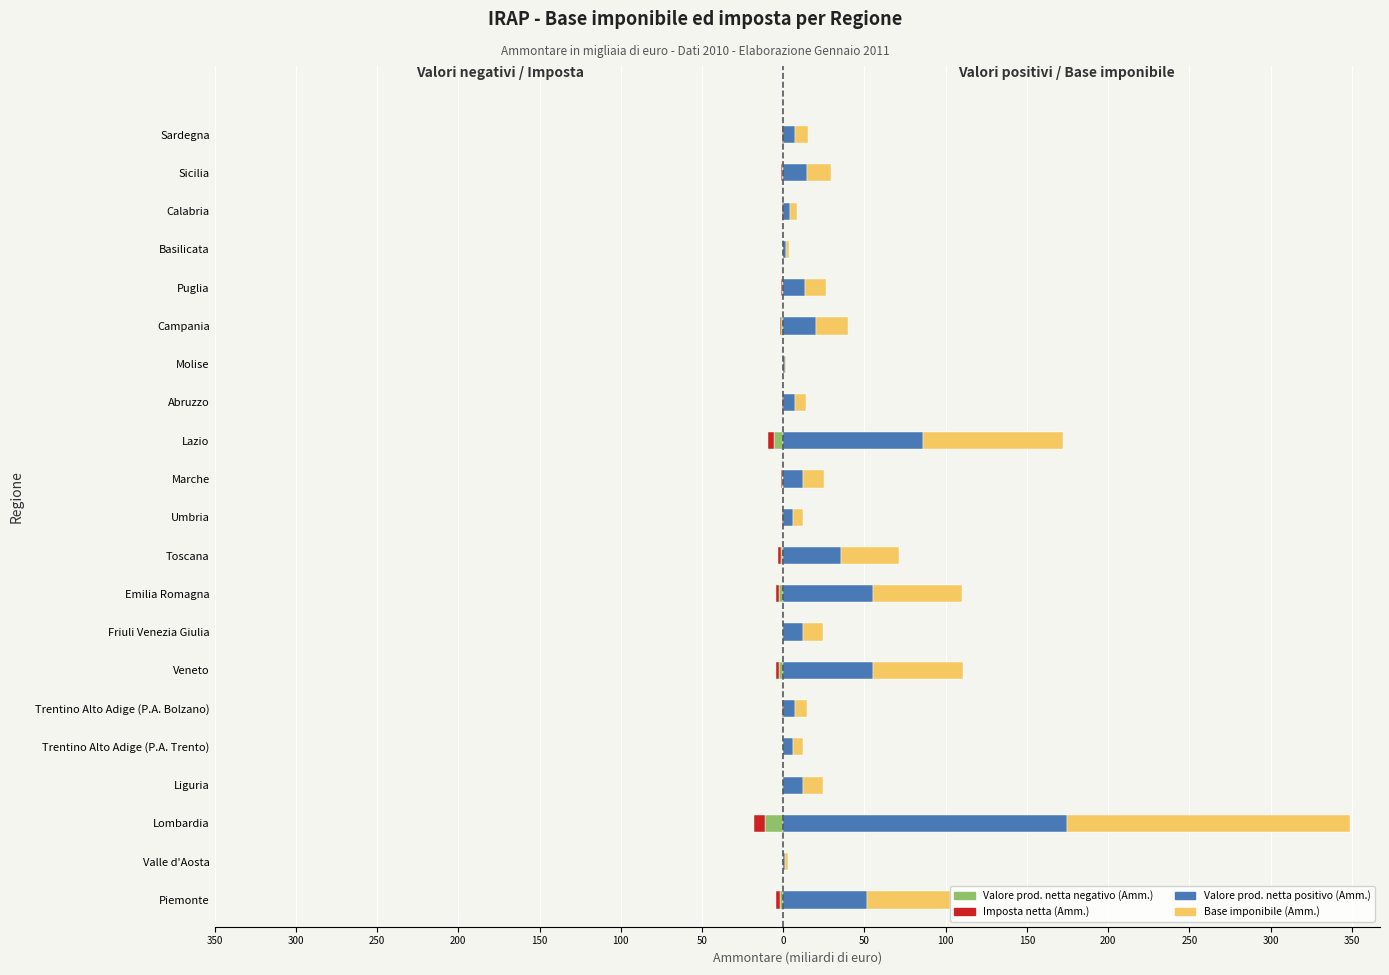

Rank the series by their maximum value, from lowest to highest.

Imposta netta (Amm.), Valore prod. netta negativo (Amm.), Valore prod. netta positivo (Amm.), Base imponibile (Amm.)